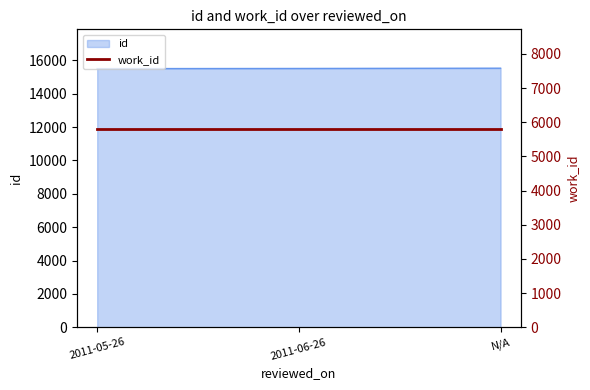

List the labels in order of value, largest first.

N/A, 2011-06-26, 2011-05-26